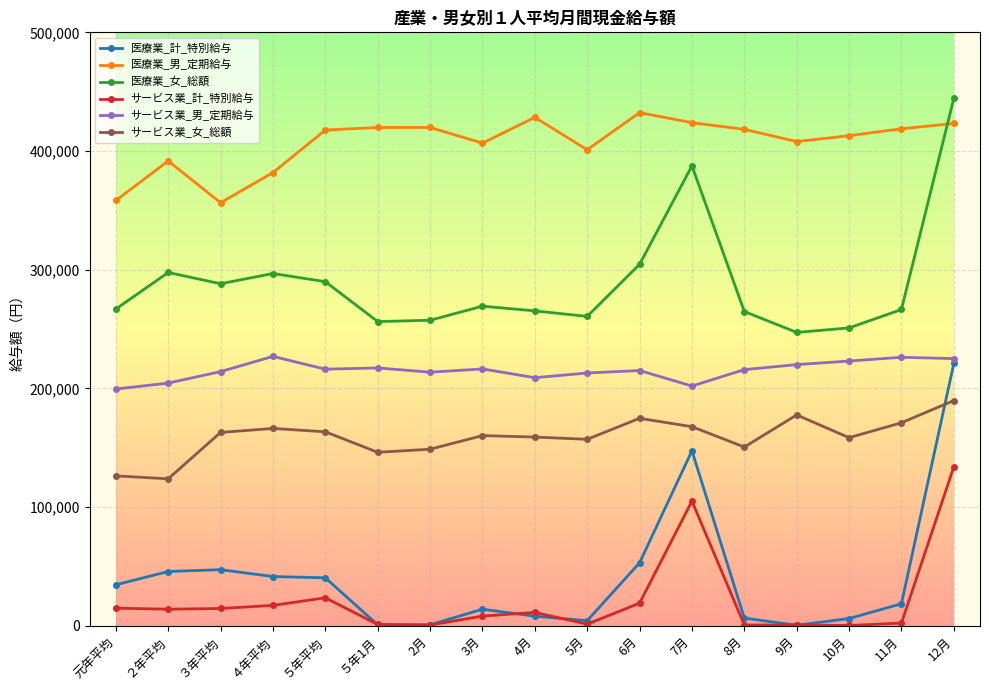

Where does the サービス業_計_特別給与 series first go above 11207?

元年平均